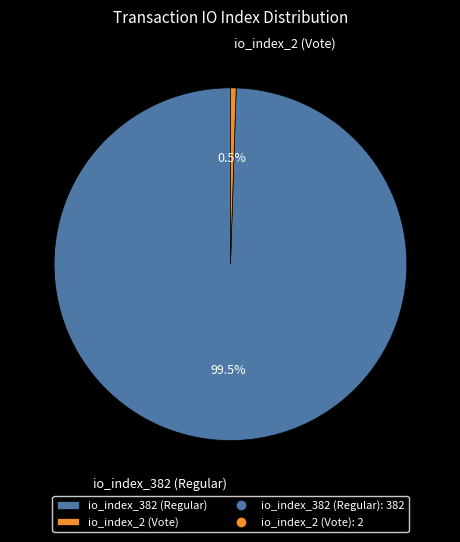

Which slice is the largest?

io_index_382 (Regular)